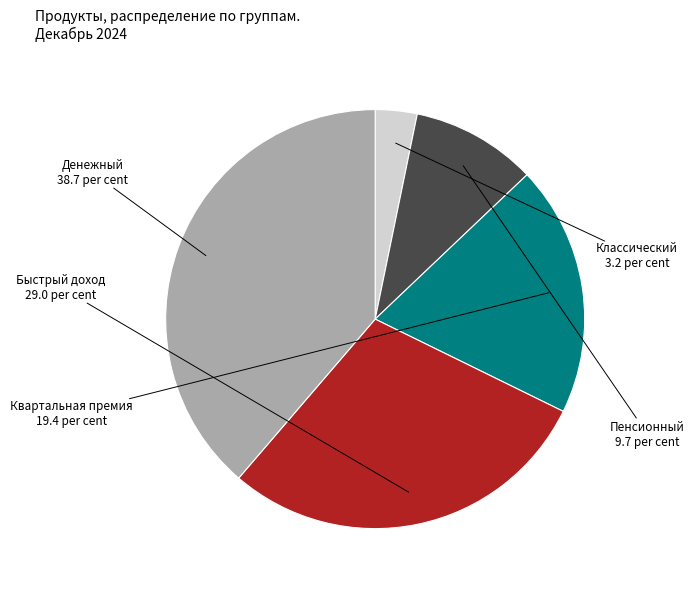

Which has a higher value, Квартальная премия or Денежный?

Денежный